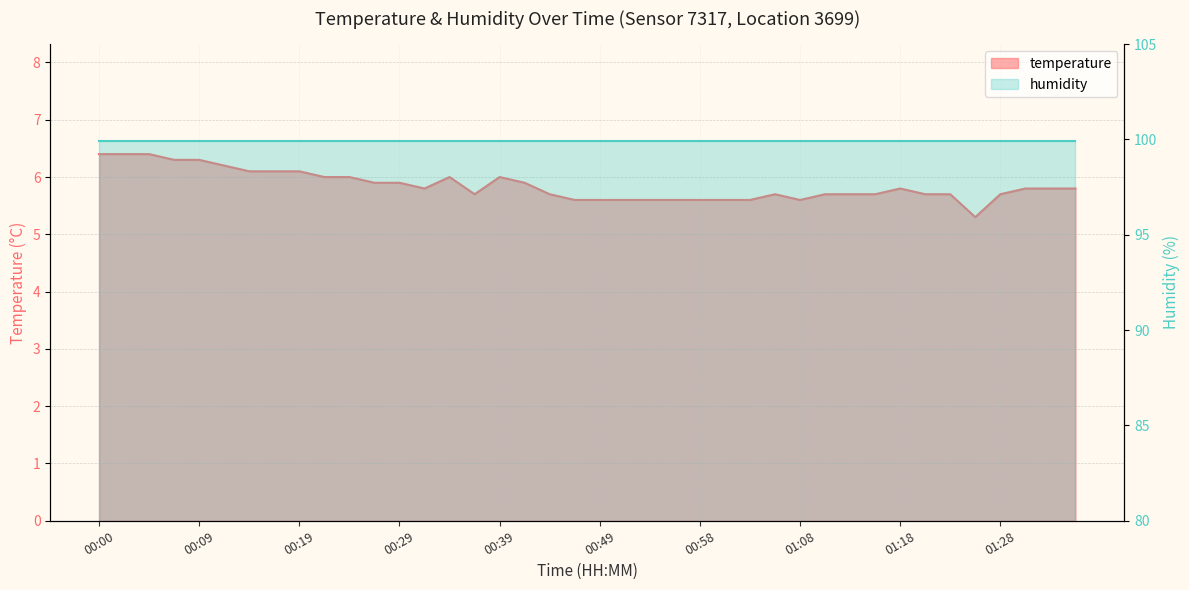

What is the ratio of the value at 00:04 to the value at 00:19?

1.0